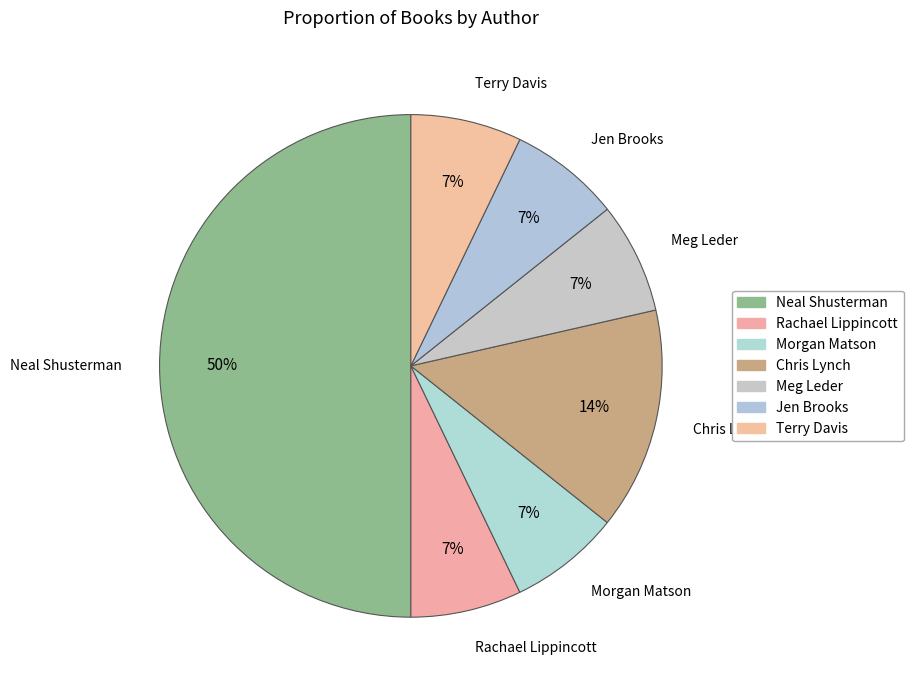

Is Rachael Lippincott the majority of the pie?

No